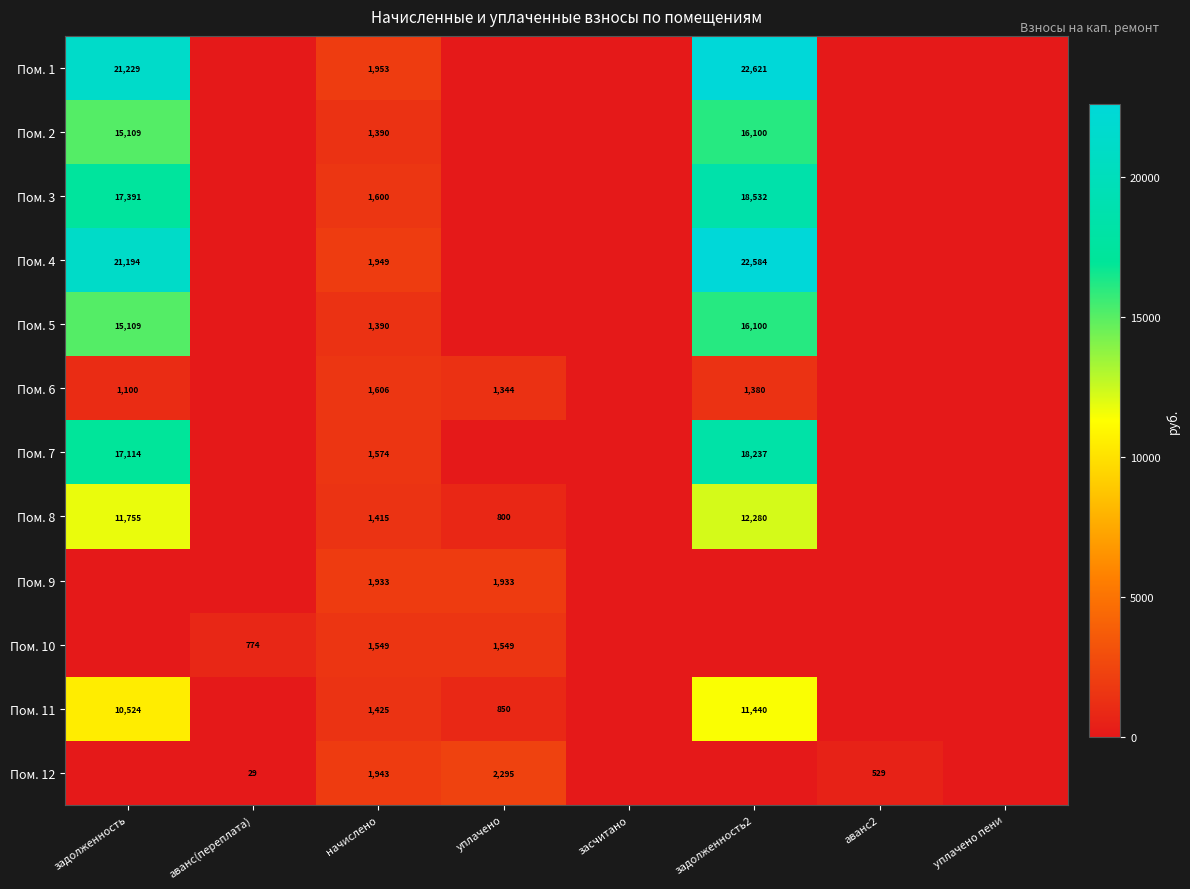

Is the value of Пом. 7 at задолженность2 greater than the value of Пом. 6 at задолженность?

Yes